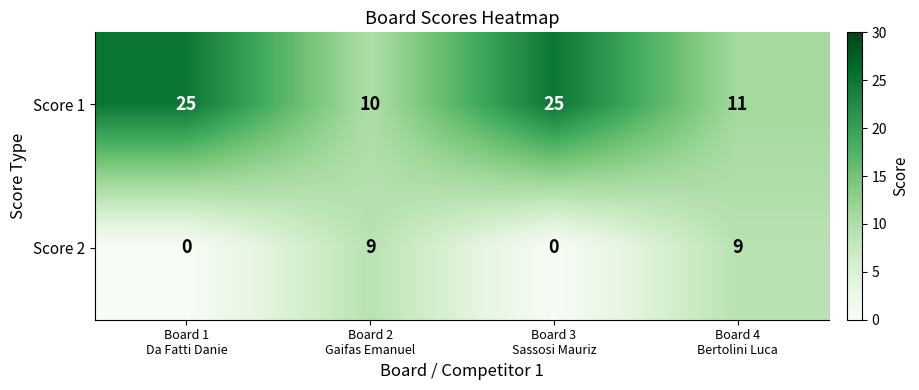

What is the maximum value for Score 2?

9